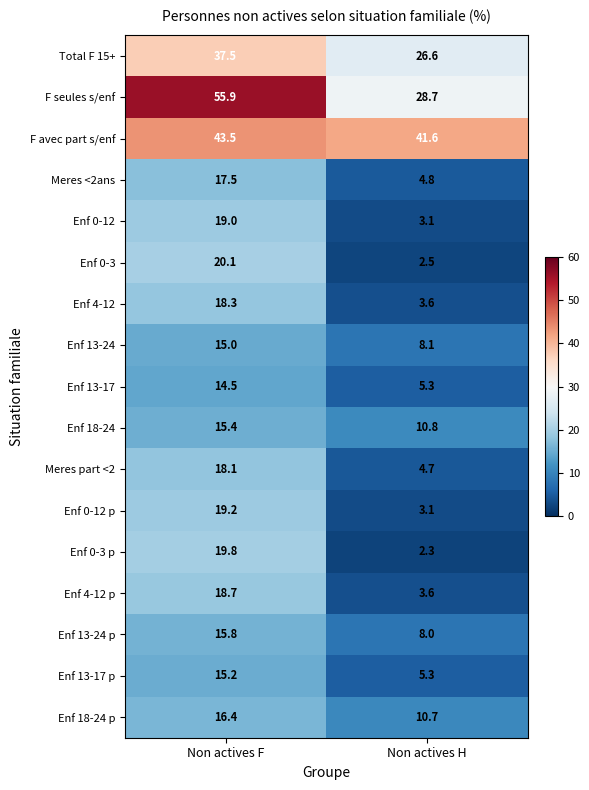

What is the sum of all Meres <2ans values?

22.3